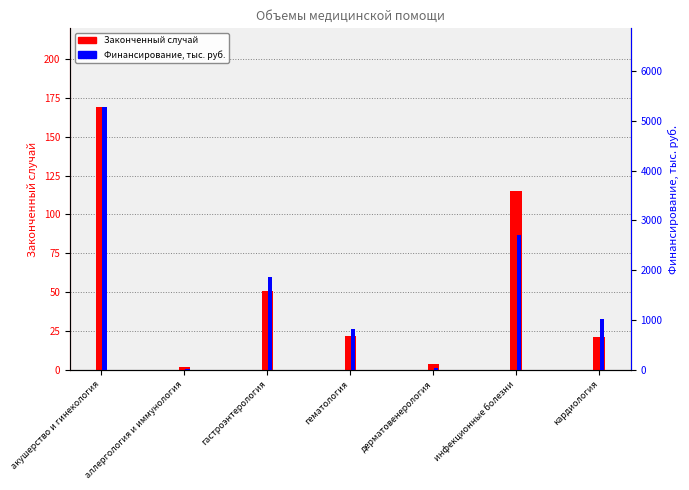

What is the total value across all series at аллергология и иммунология?

25.7